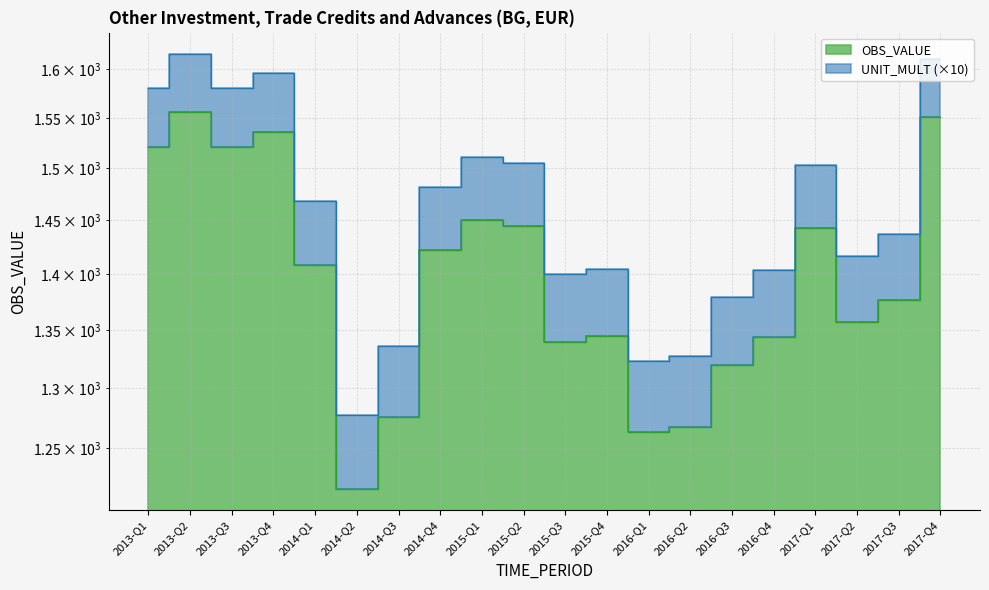

What is the maximum value shown in the chart?

1555.7